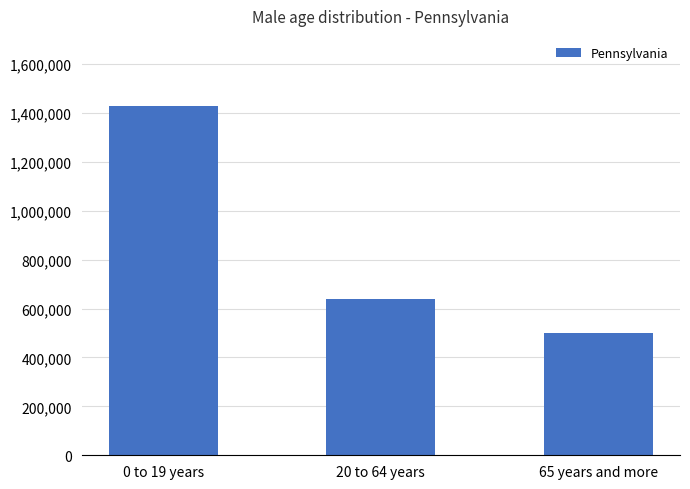

True or false: the data shows 1429451 at 0 to 19 years.

True